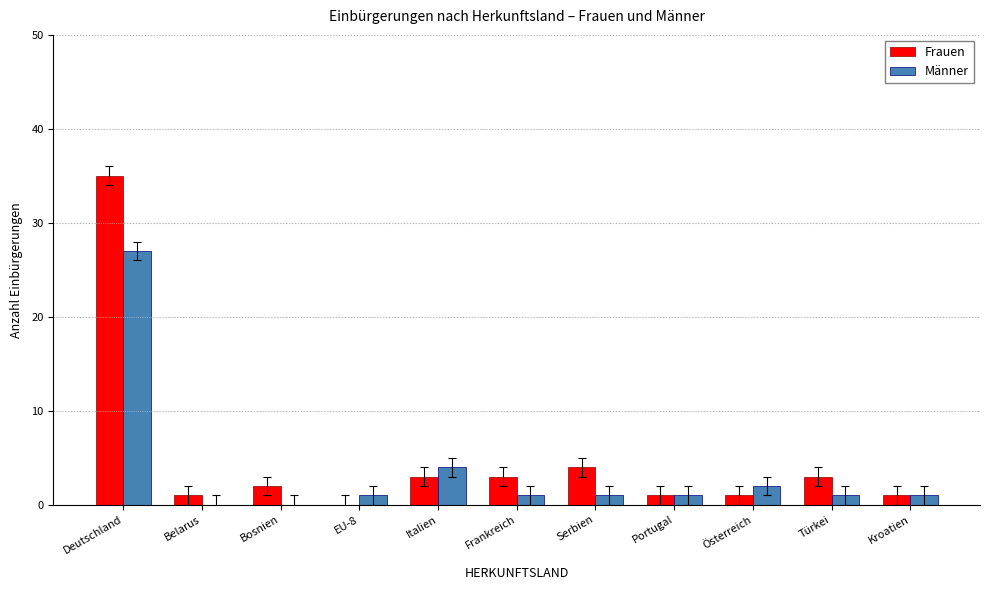

Is the value of Frauen at Türkei greater than the value of Männer at Serbien?

Yes